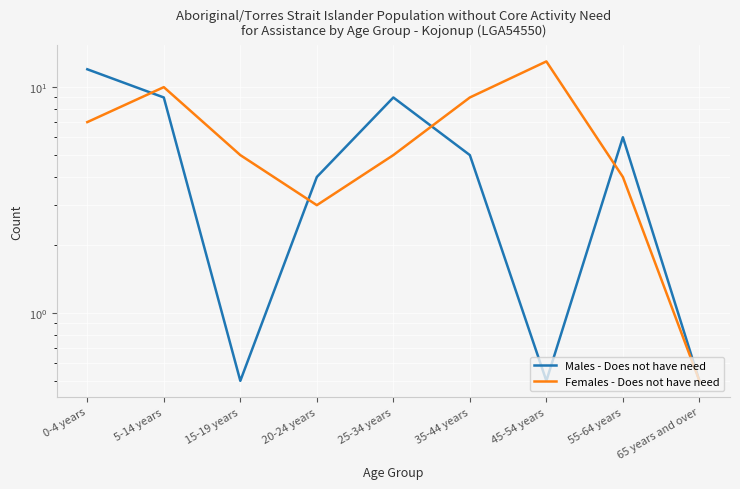

Is it true that Males - Does not have need equals 0.3 at 45-54 years?

False